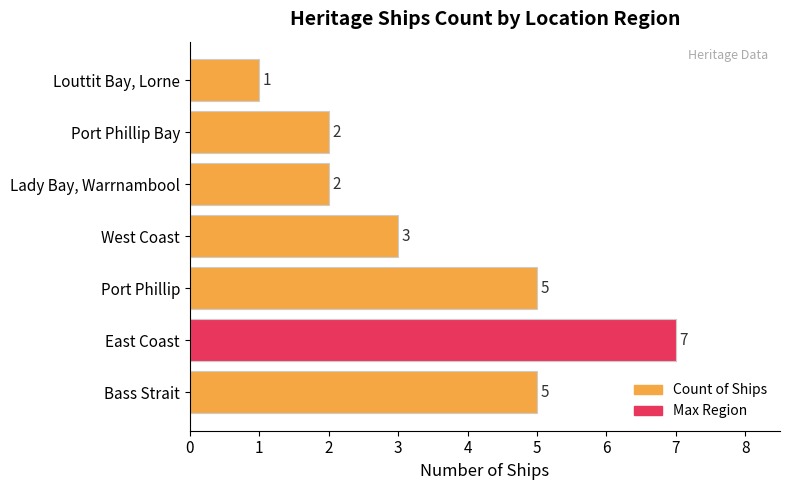

What are all the series names shown in the legend?

Count of Ships, Max Region